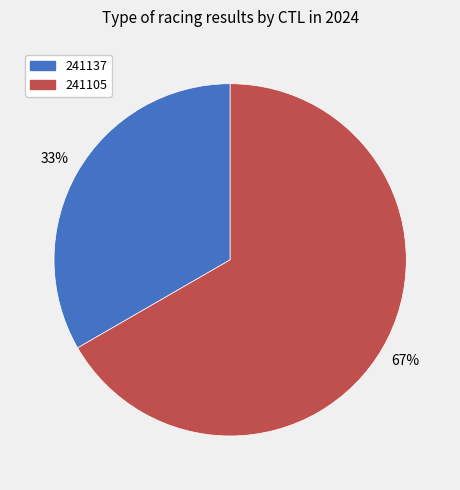

Approximately how many times larger is the value at 241105 compared to 241137?

2.0